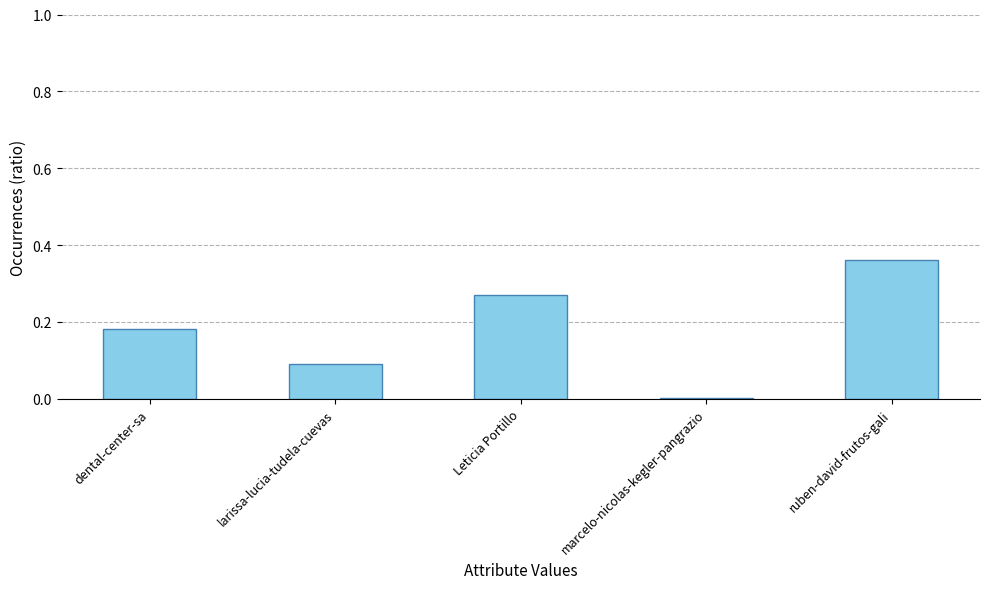

Is it true that the value at marcelo-nicolas-kegler-pangrazio is 0.0?

True